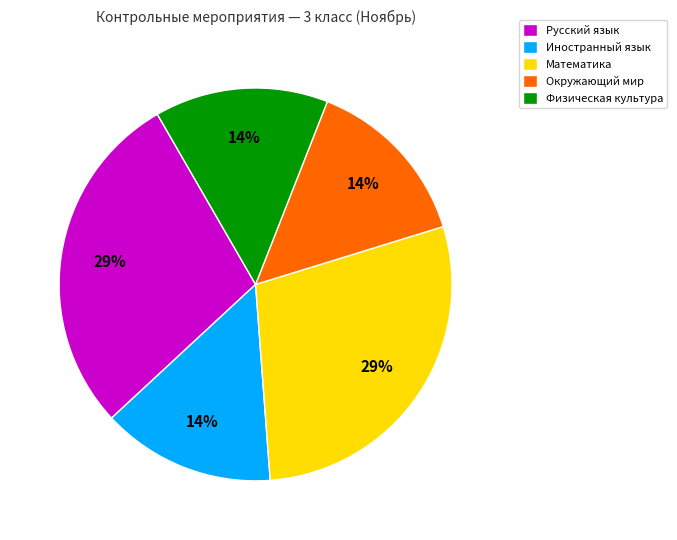

To the nearest percent, what is the average slice percentage?

20%